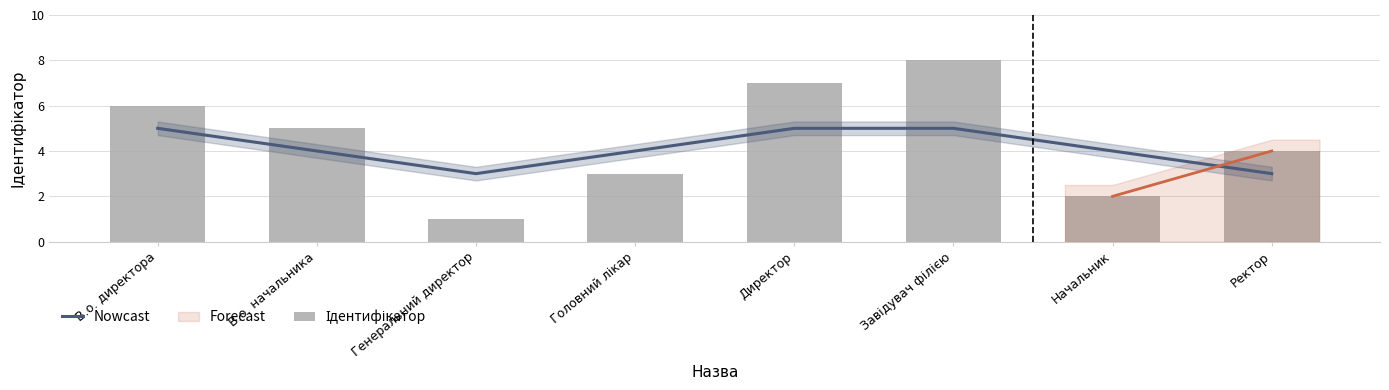

Count the Ідентифікатор values in the range 3 to 7.

5